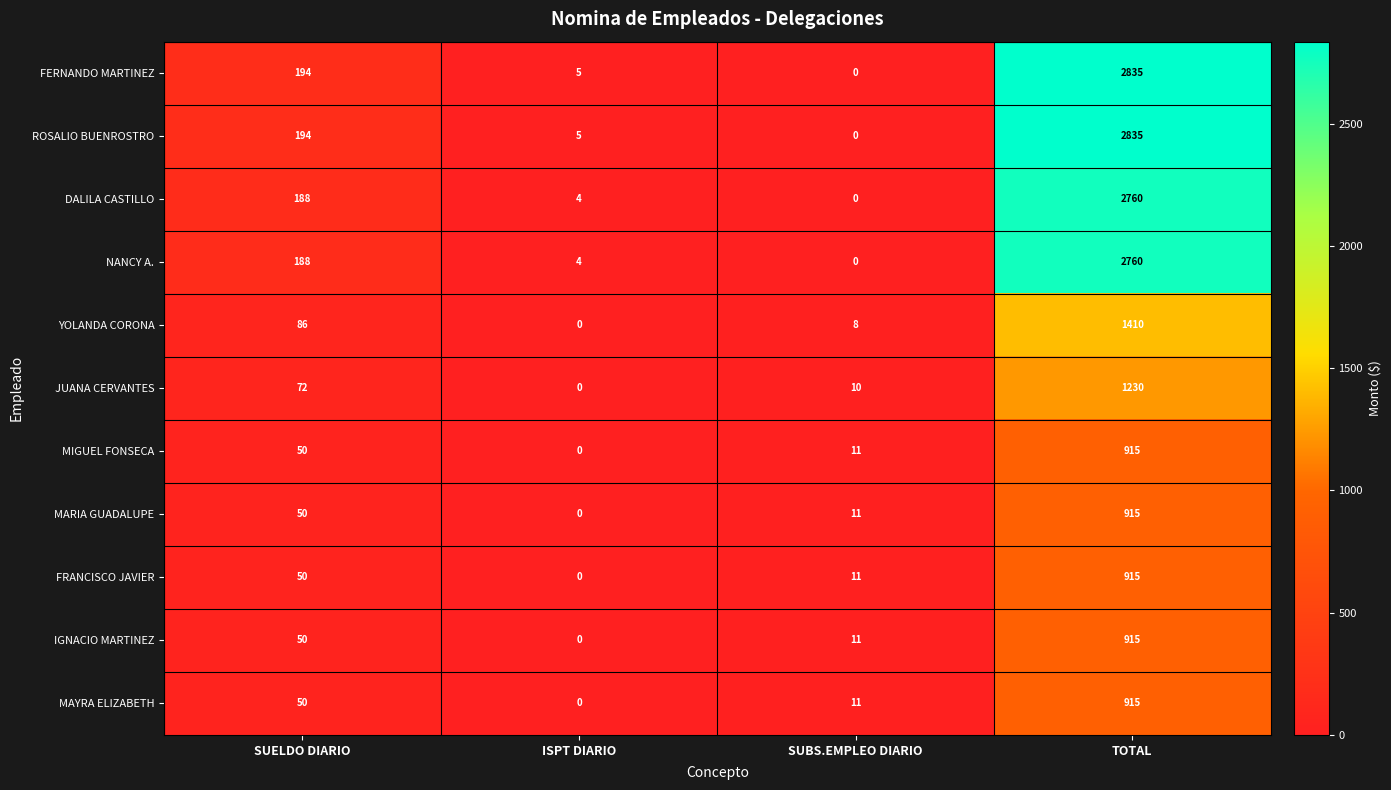

At which label does IGNACIO MARTINEZ reach its minimum?

ISPT DIARIO